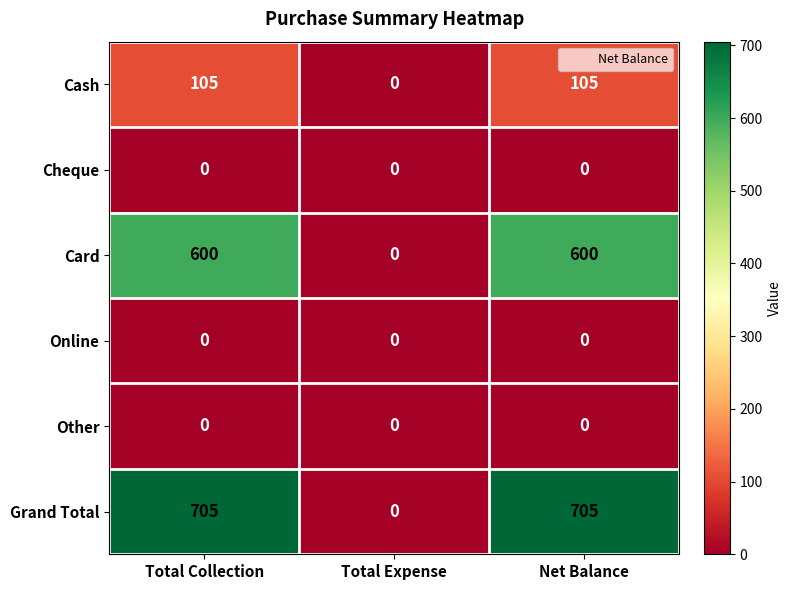

Which series has the widest spread of values?

Grand Total